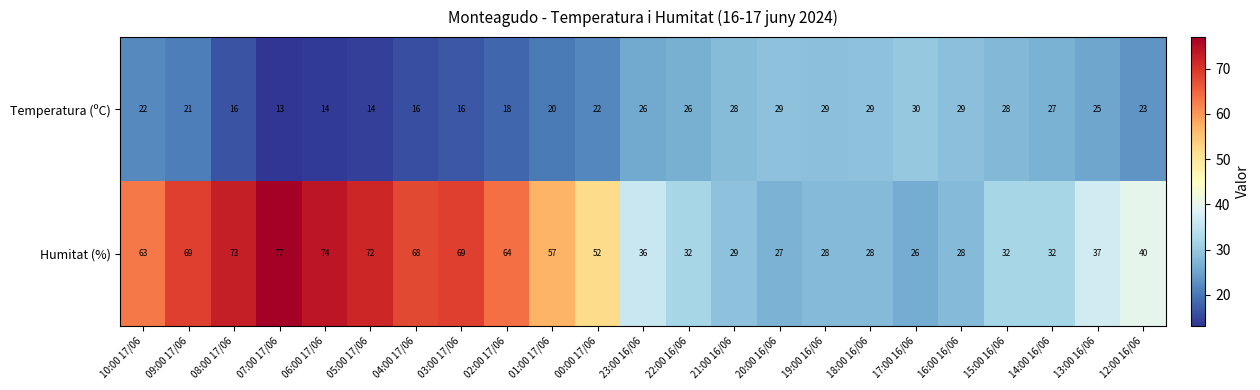

Which series has the widest spread of values?

Humitat (%)